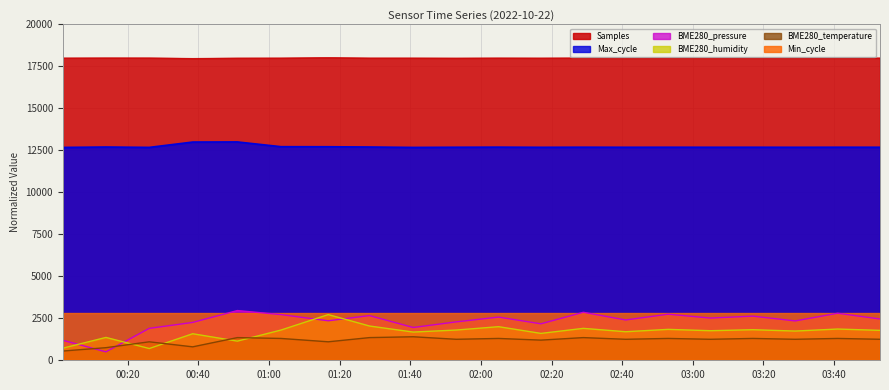

Which series has the largest total across all categories?

Samples